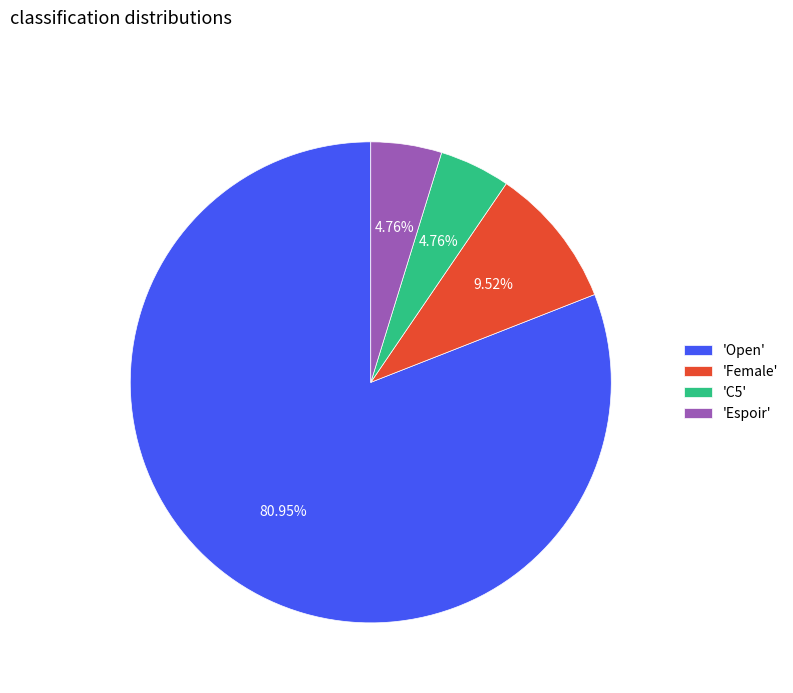

Between 'Open' and 'C5', which is larger?

'Open'